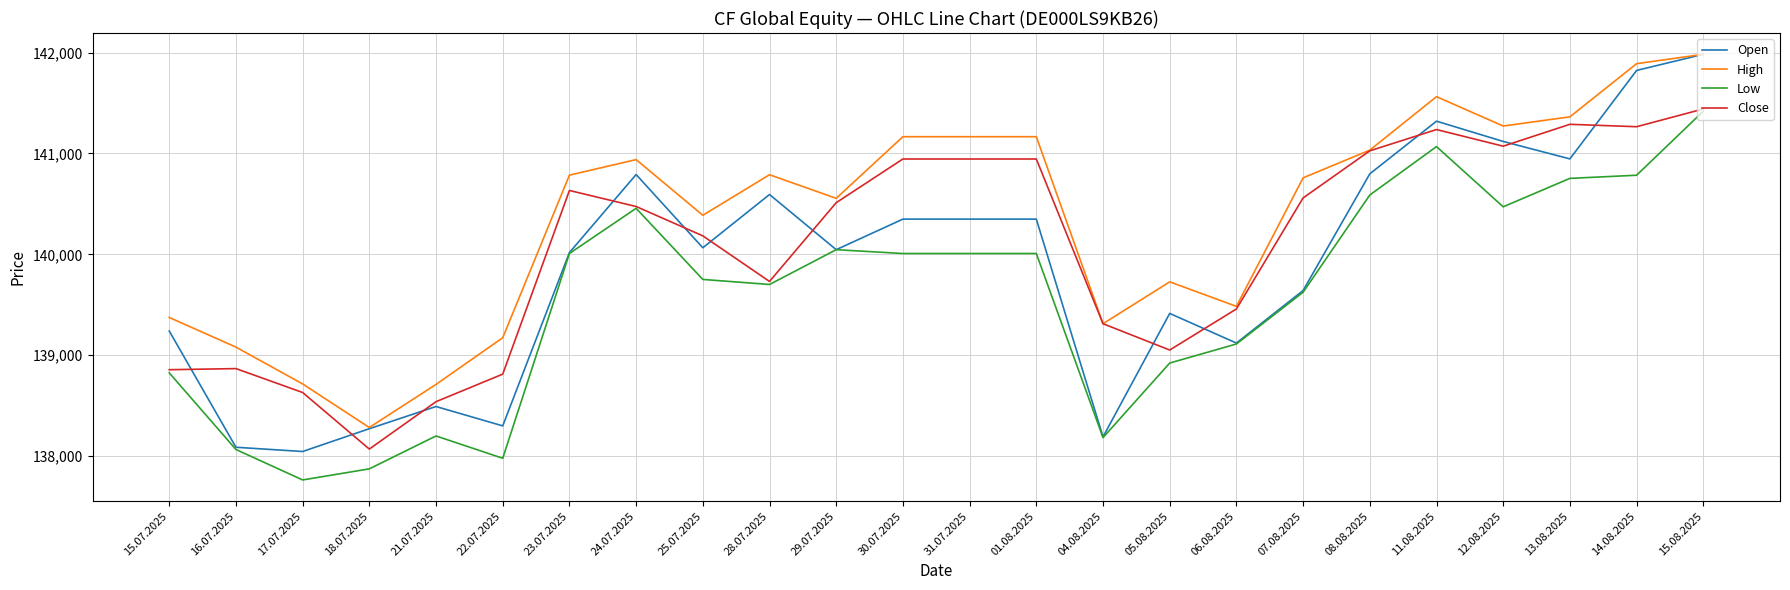

The Open series shows 140791 at 24.07.2025. True or false?

True